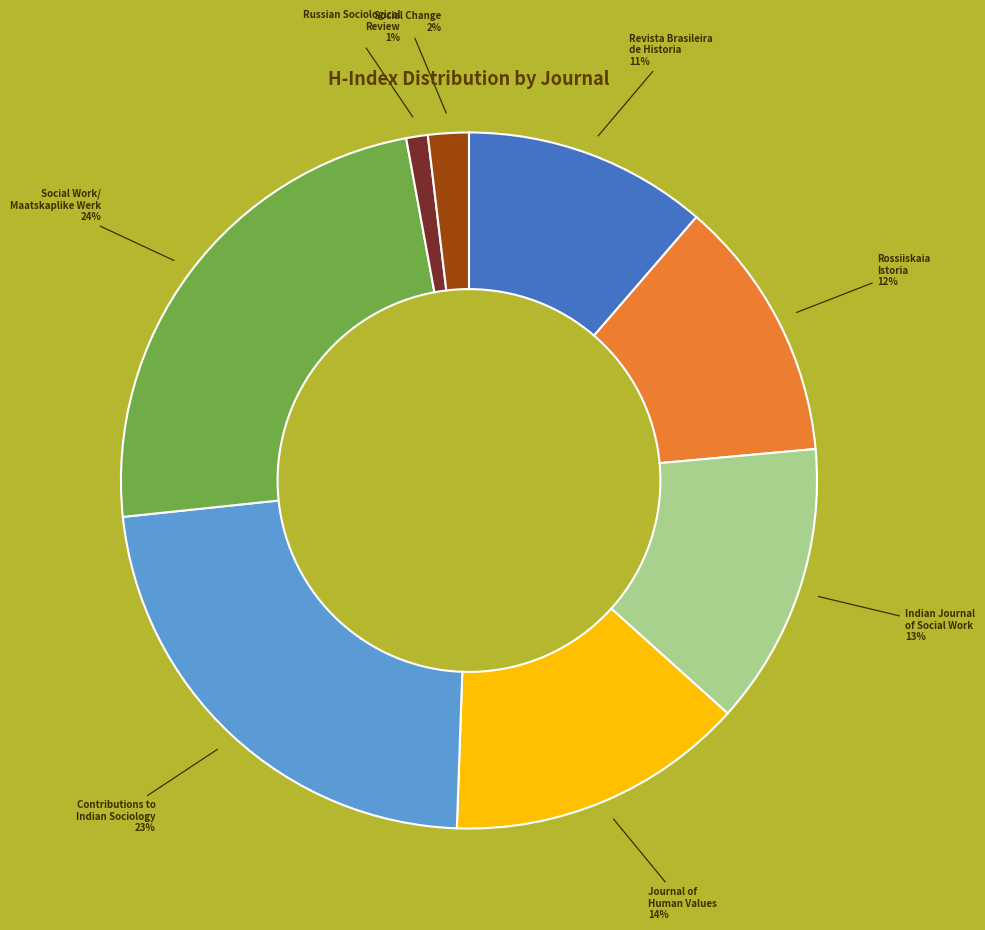

To the nearest percent, what is the average slice percentage?

12%